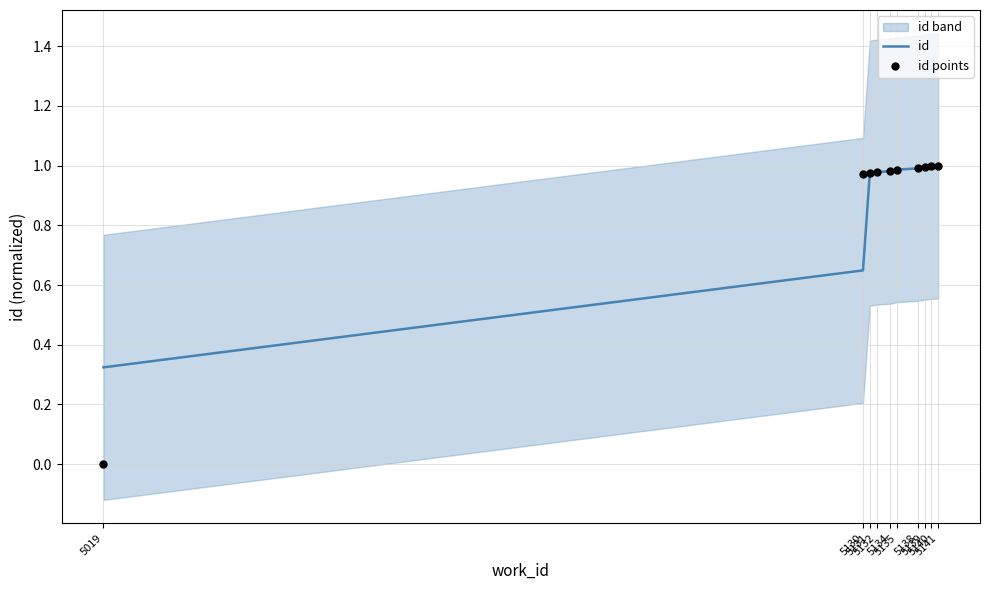

At how many categories does at least one series exceed 0?

10